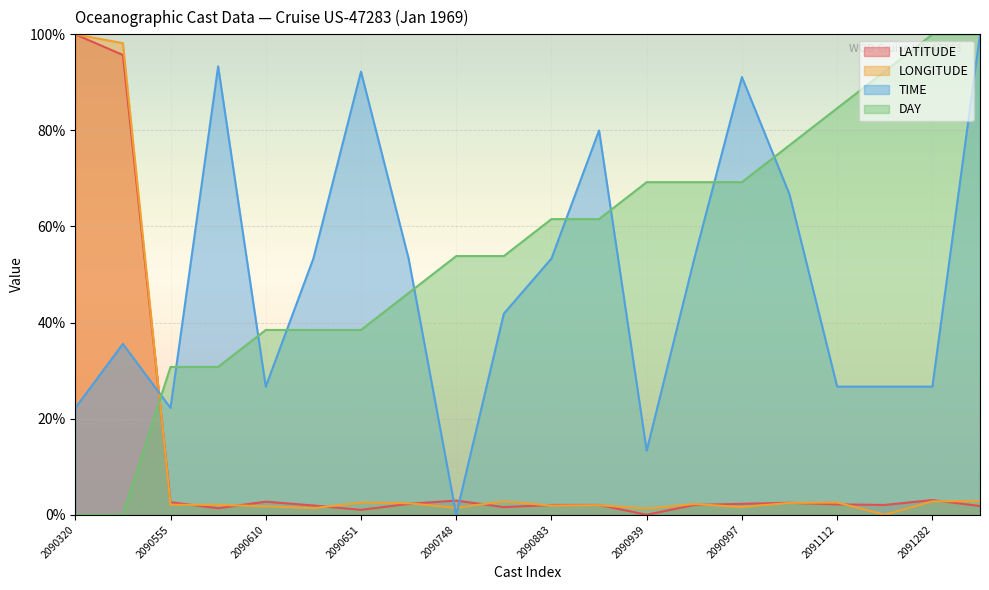

Is it true that TIME equals 22.2 at 2090555?

True